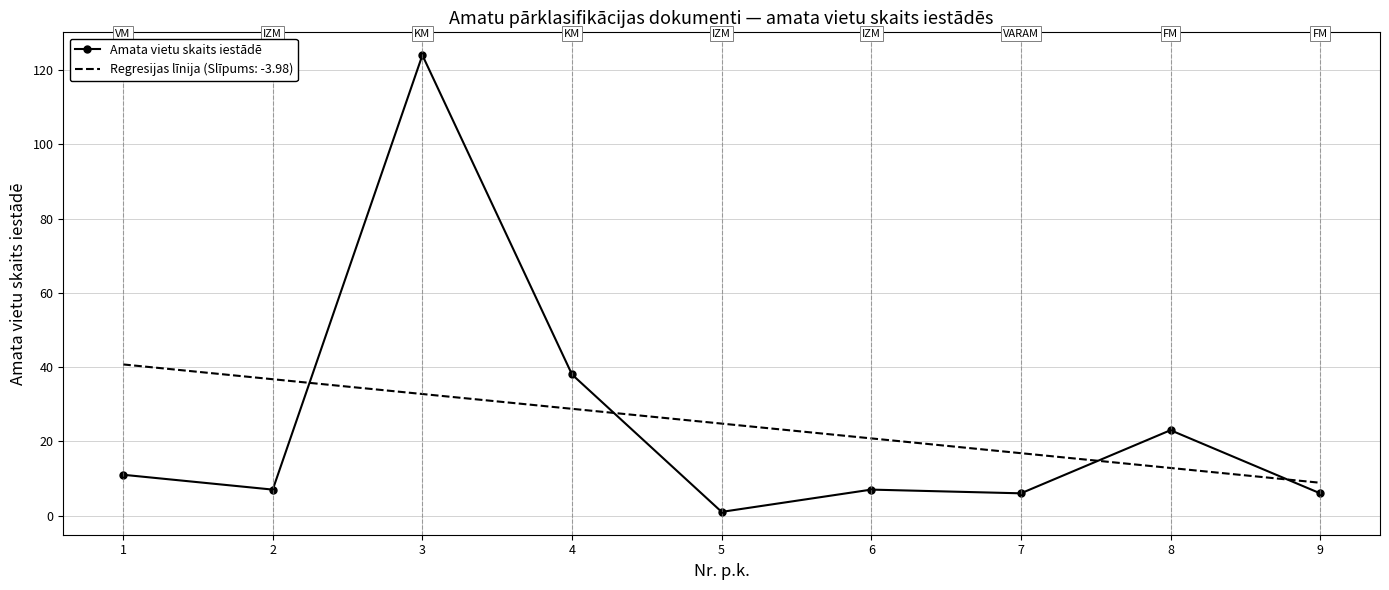

What is the change in value from 1 to 4?

+27